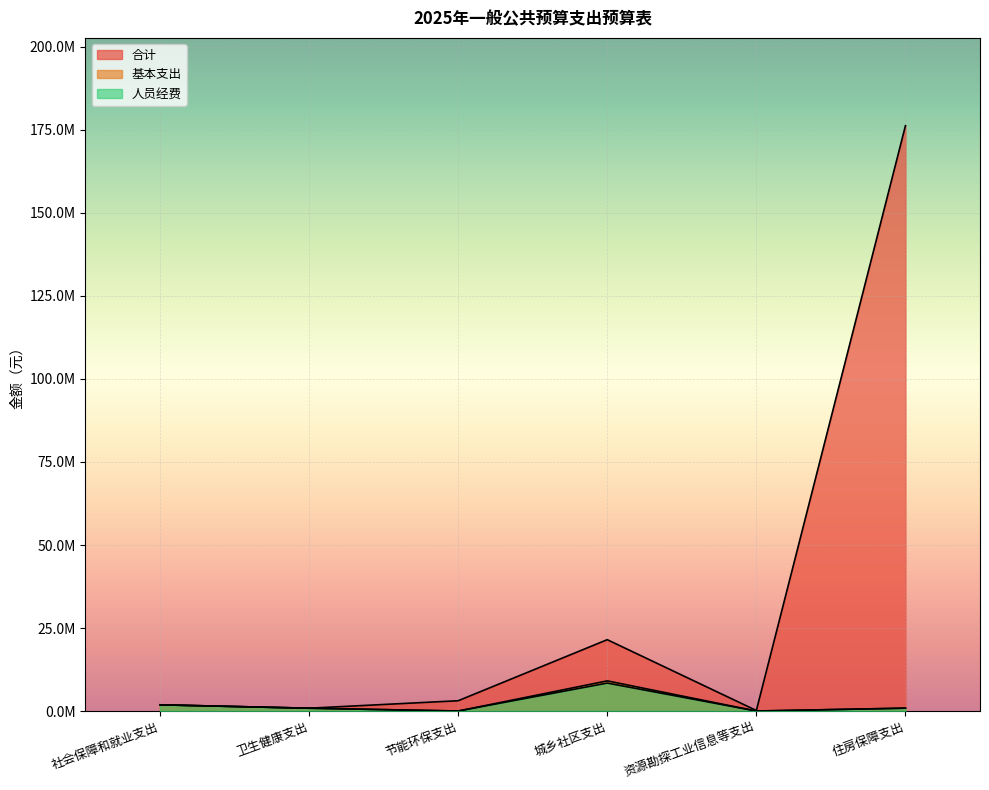

The value of 合计 at 资源勘探工业信息等支出 is 160000.0. True or false?

True